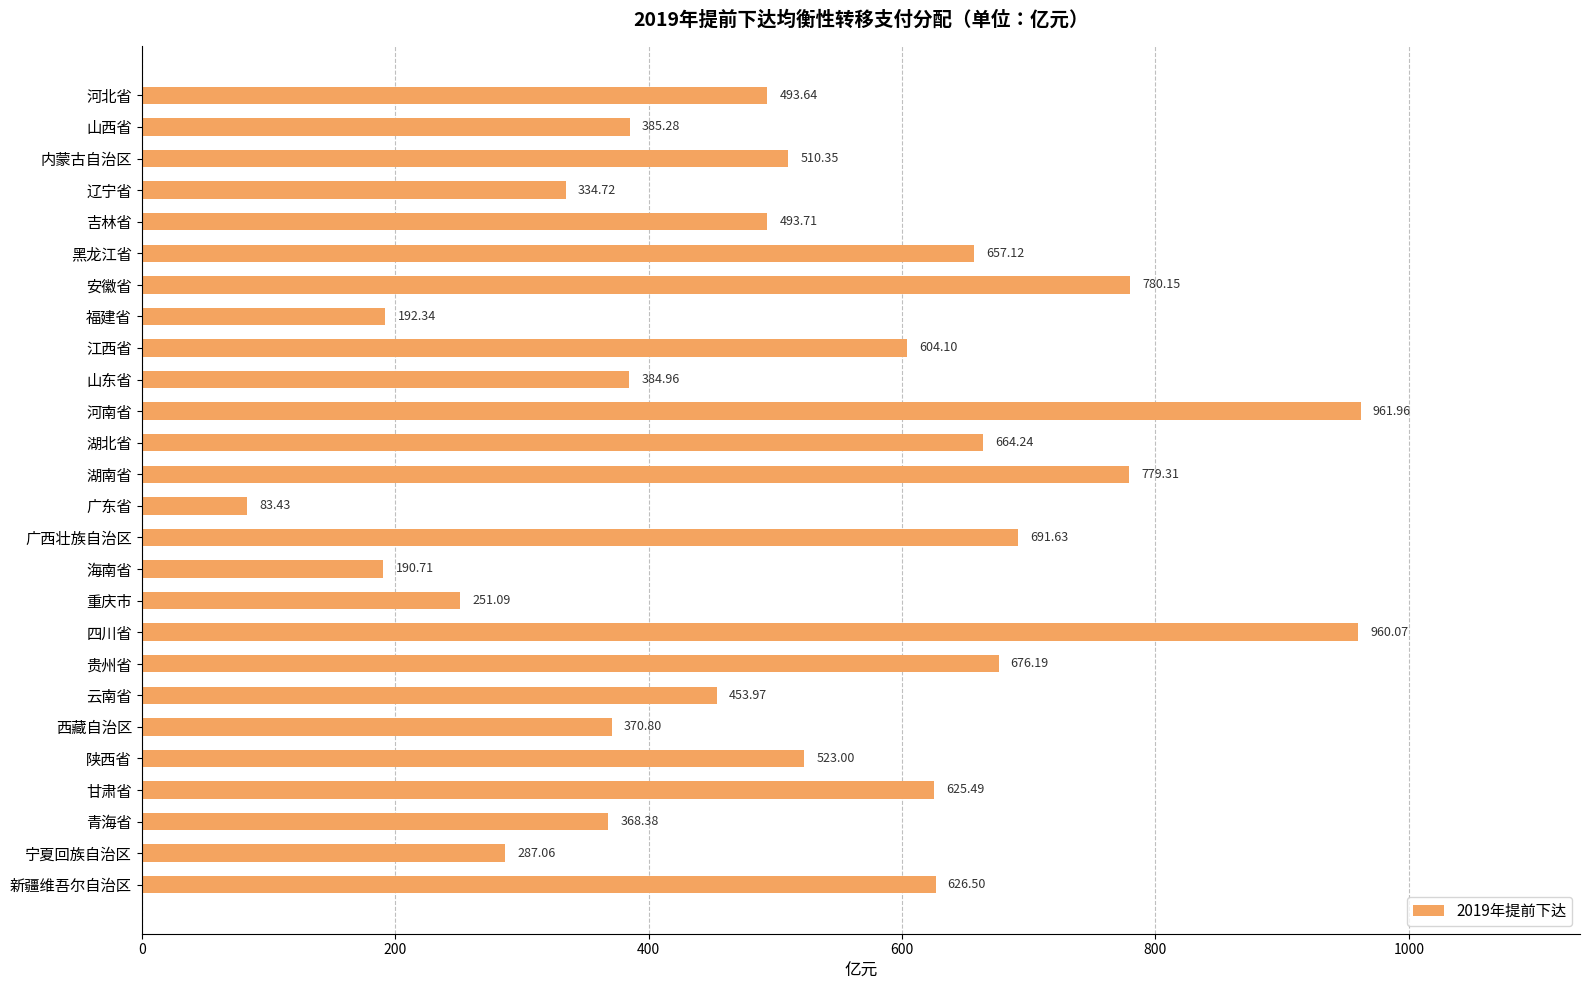

Approximately how many times larger is the value at 西藏自治区 compared to 安徽省?

0.5